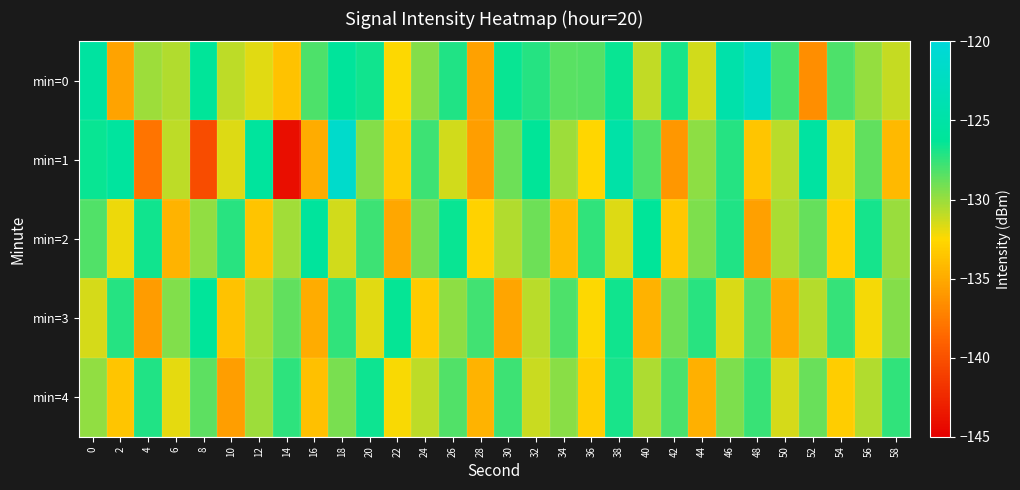

Between 44 and 18, which is larger?

18